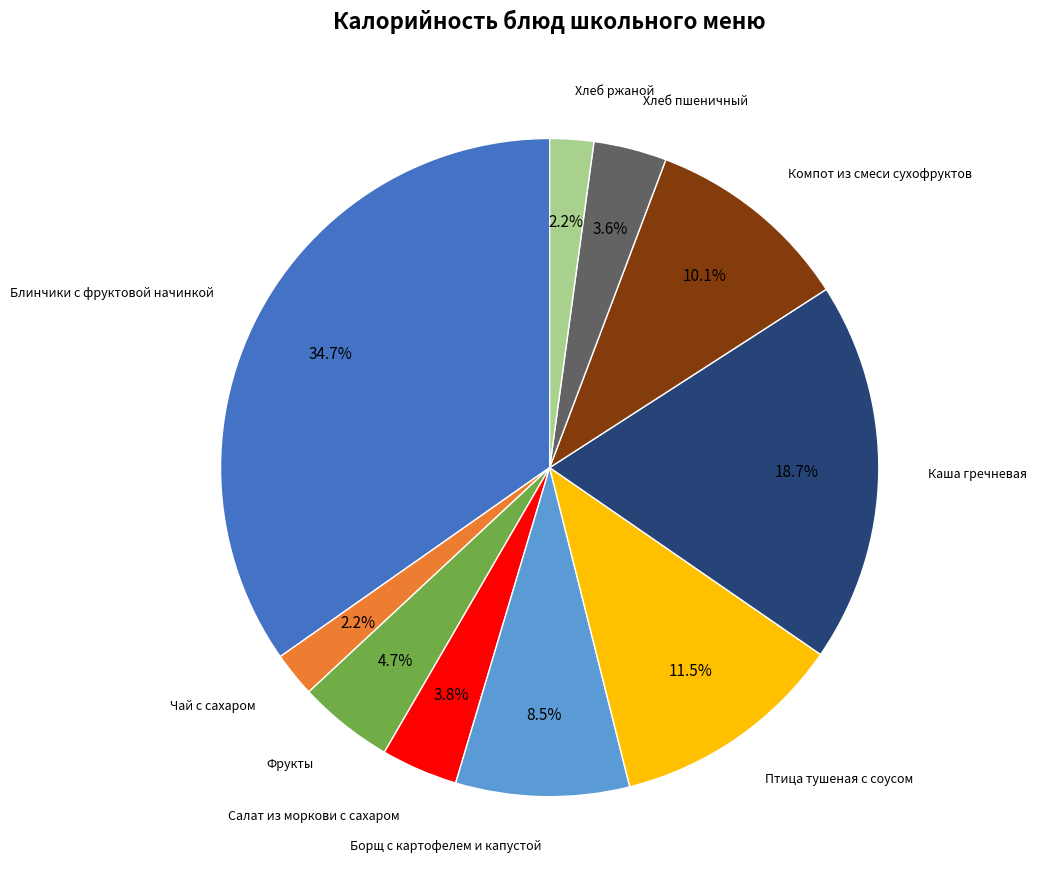

Does any single category account for the majority?

No